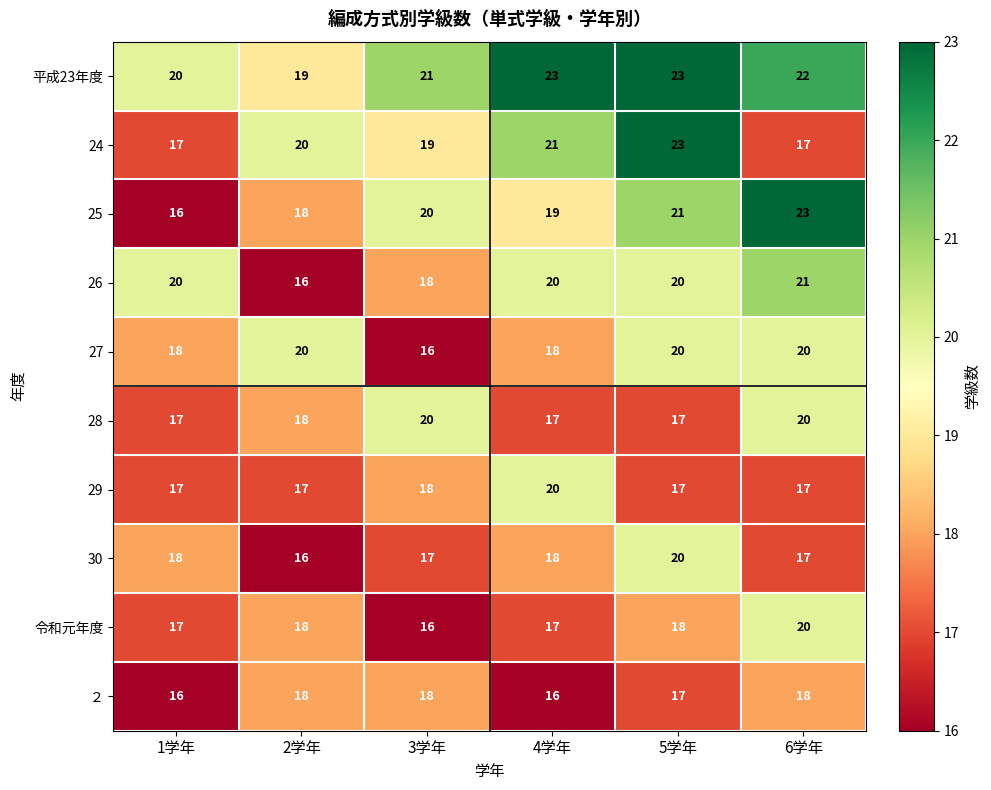

Count the ２ values in the range 16 to 18.

6